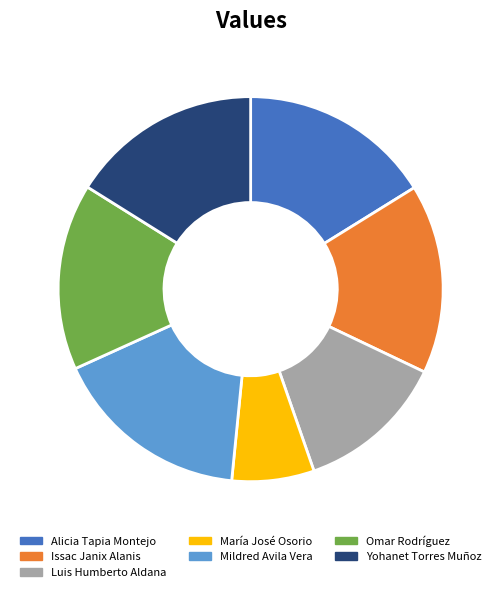

Does Issac Janix Alanis represent more than half of the total?

No